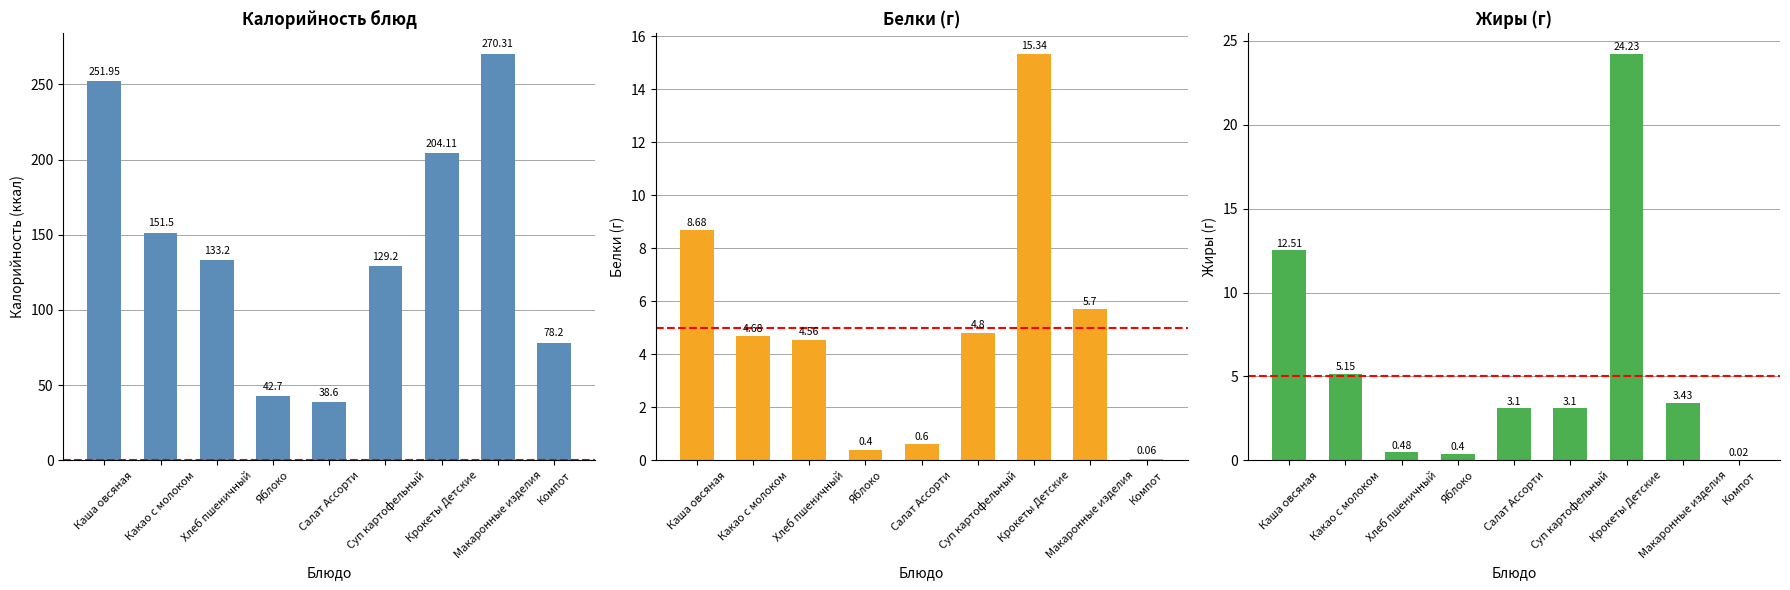

Which category has the lowest value in the Белки series?

Компот